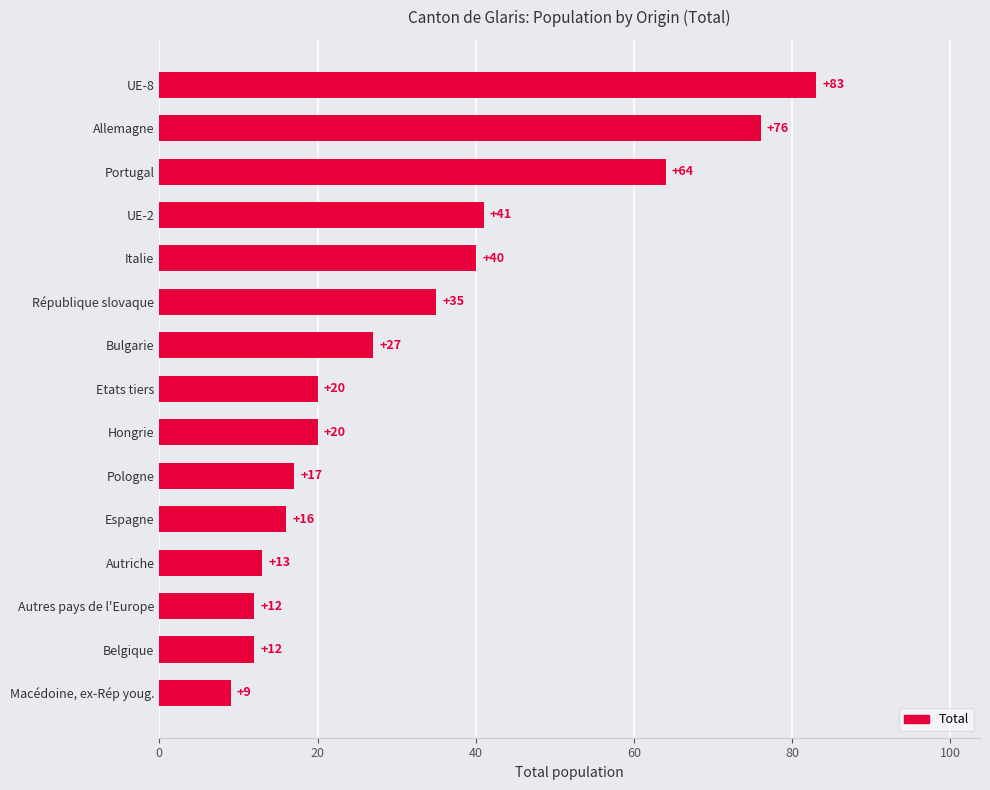

The value at Portugal is 64. True or false?

True